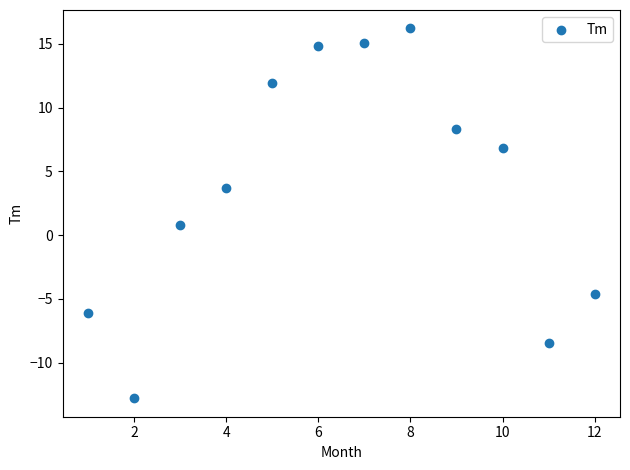

What is the average Y value?

3.8